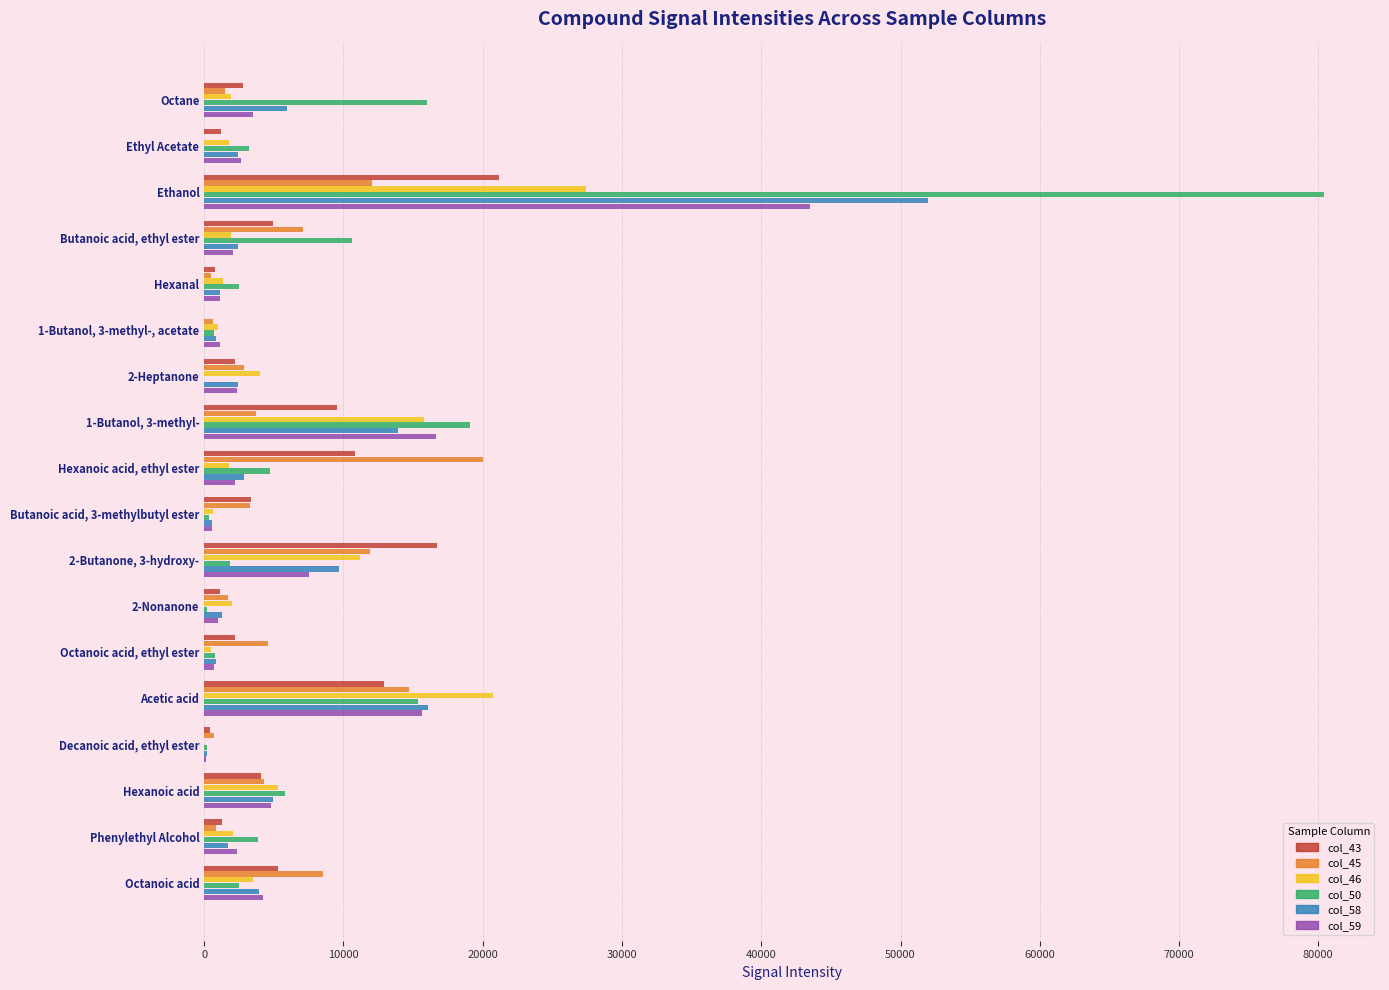

How many data points in col_50 are above 3213?

9